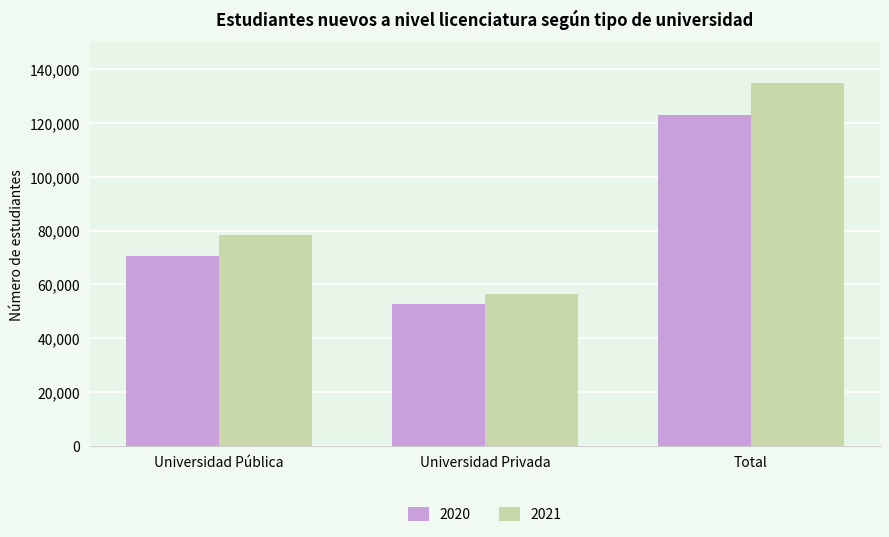

Rank the categories by 2021 value from lowest to highest.

Universidad Privada, Universidad Pública, Total